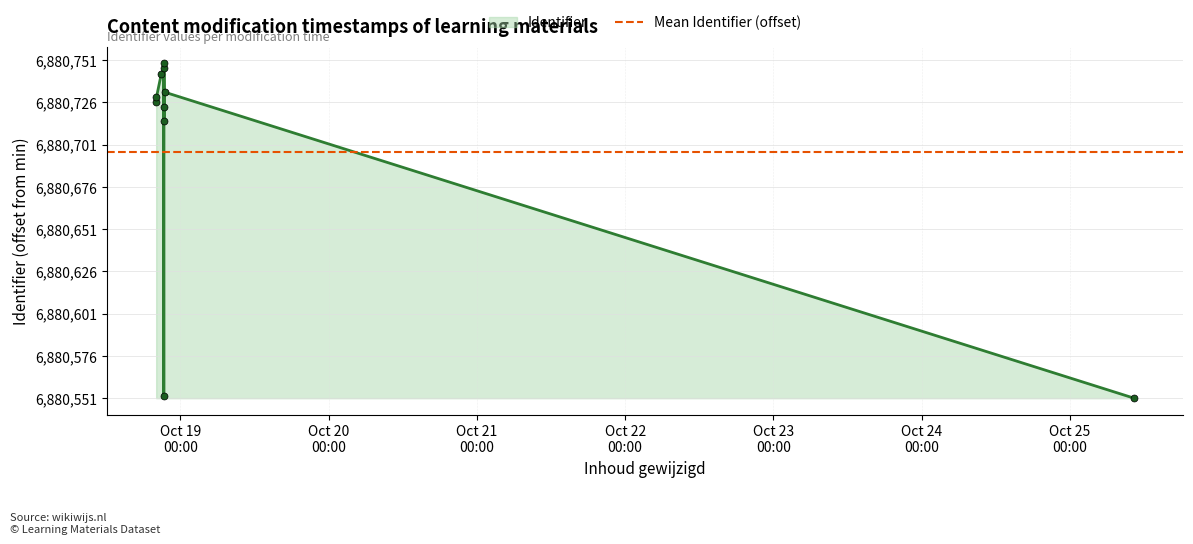

What is the label of the 9th point from the left?

2021-10-18 21:26:50